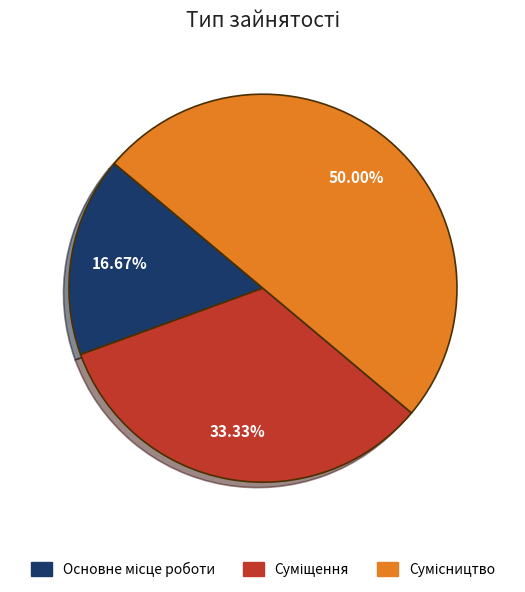

How many segments does this pie chart have?

3